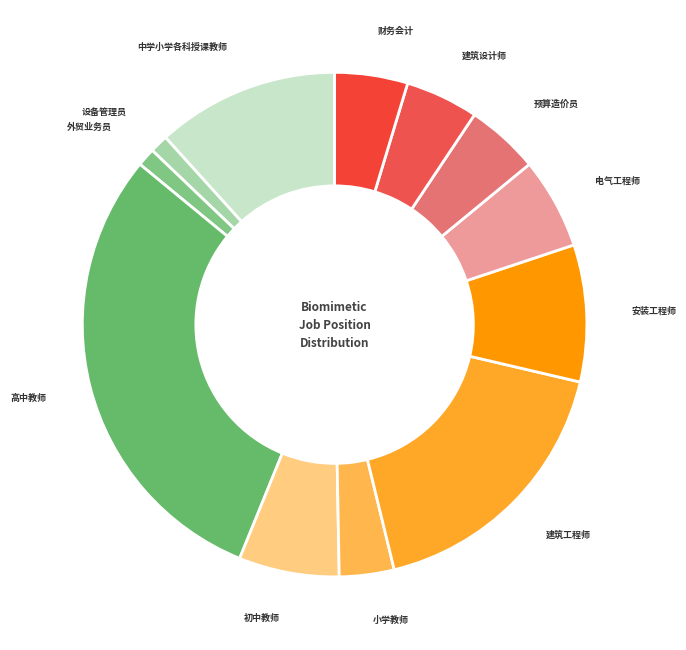

Between 安装工程师 and 建筑设计师, which is larger?

安装工程师